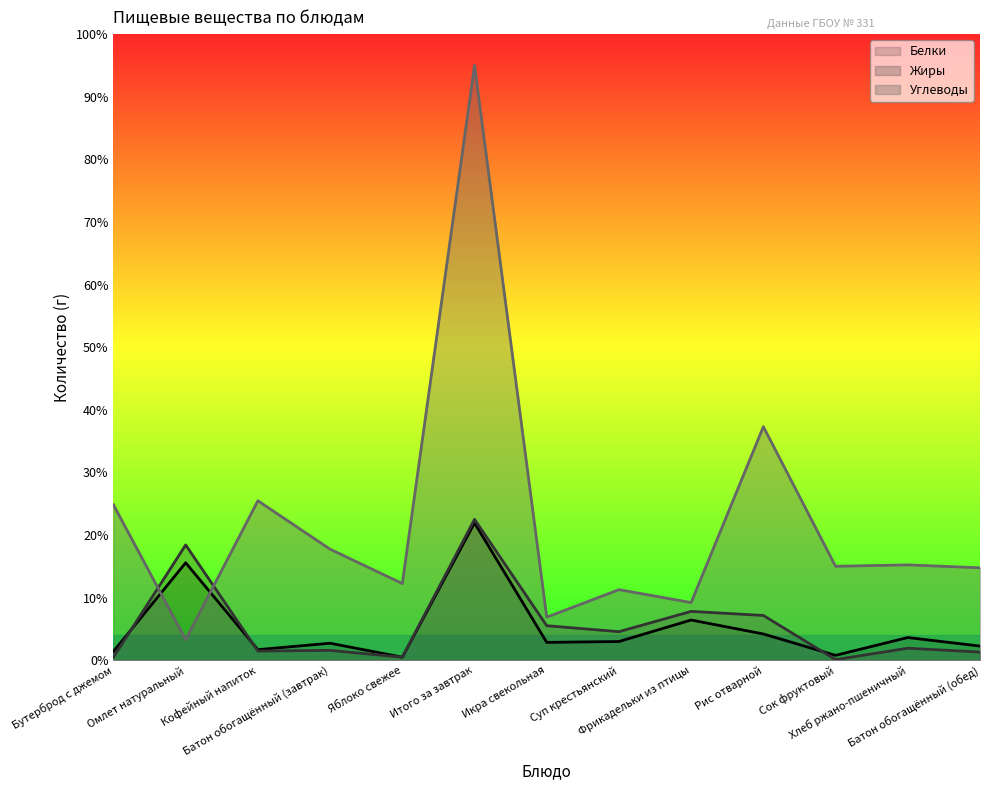

Between which two adjacent categories do Жиры and Углеводы first intersect?

Бутерброд с джемом and Омлет натуральный